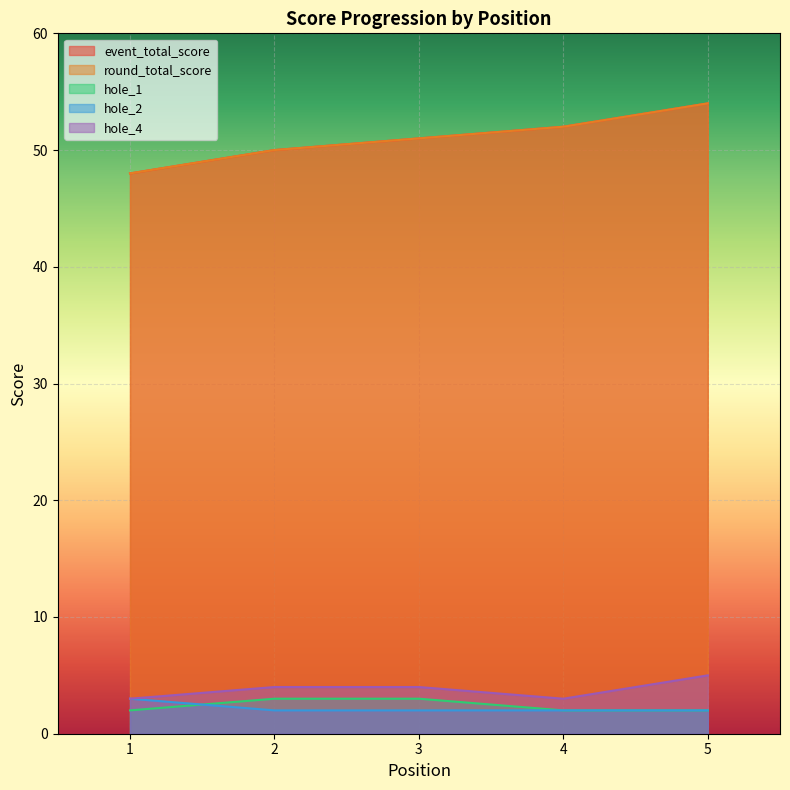

What is the difference between the highest and lowest values at 4?

50